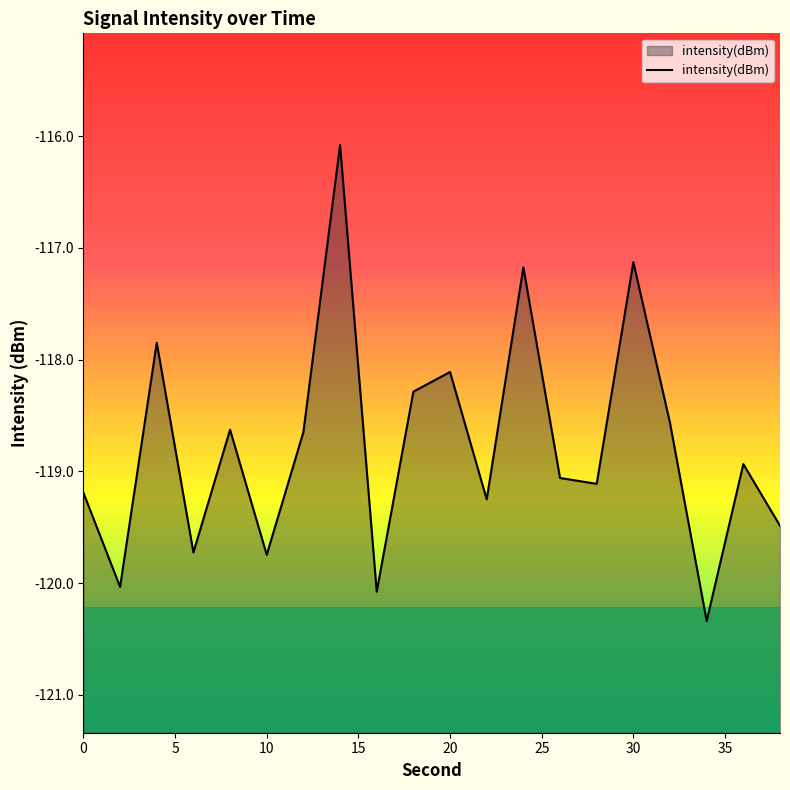

The chart shows a value of -67.6 at 10. True or false?

False